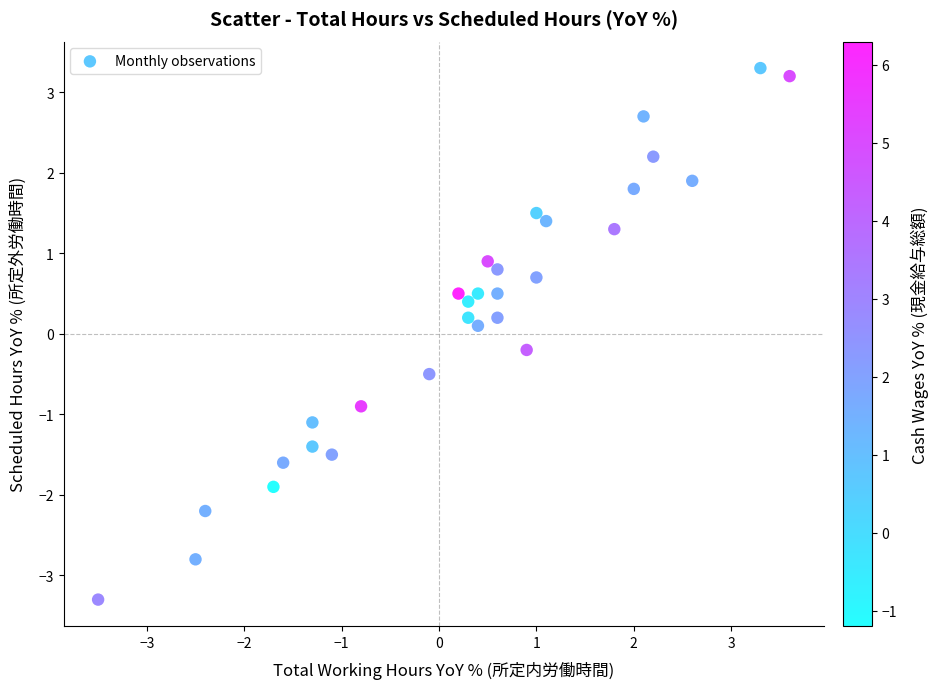

What is the range of X values (max minus min)?

7.1